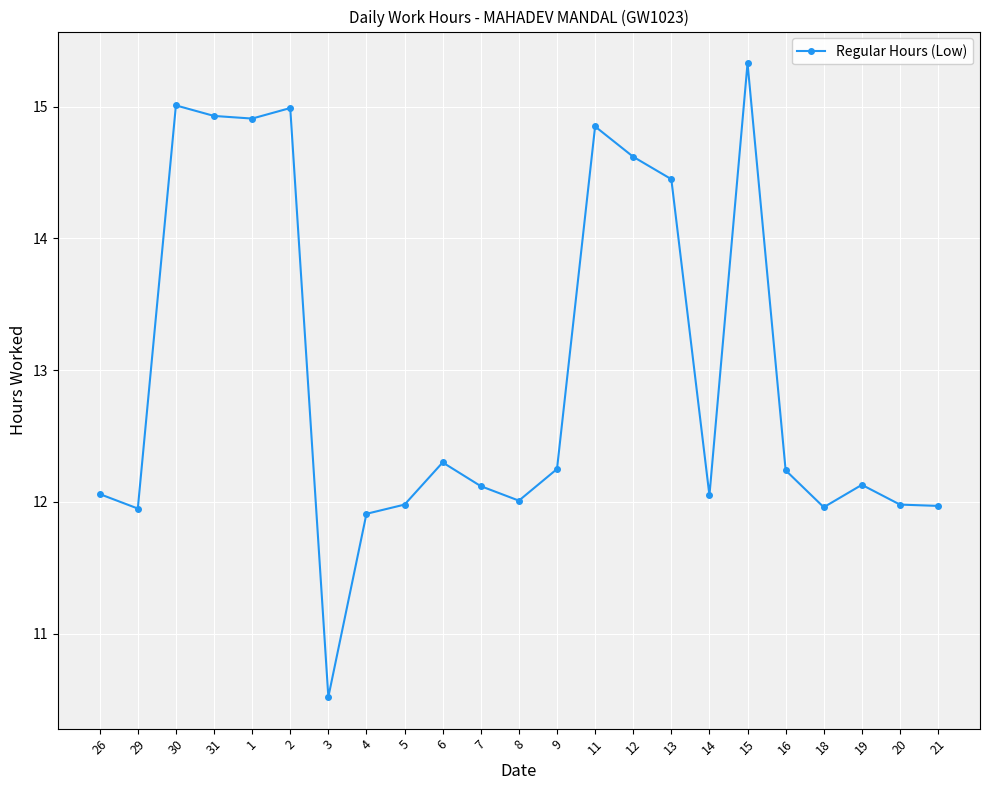

Is it true that the value at 29 is 4.2?

False